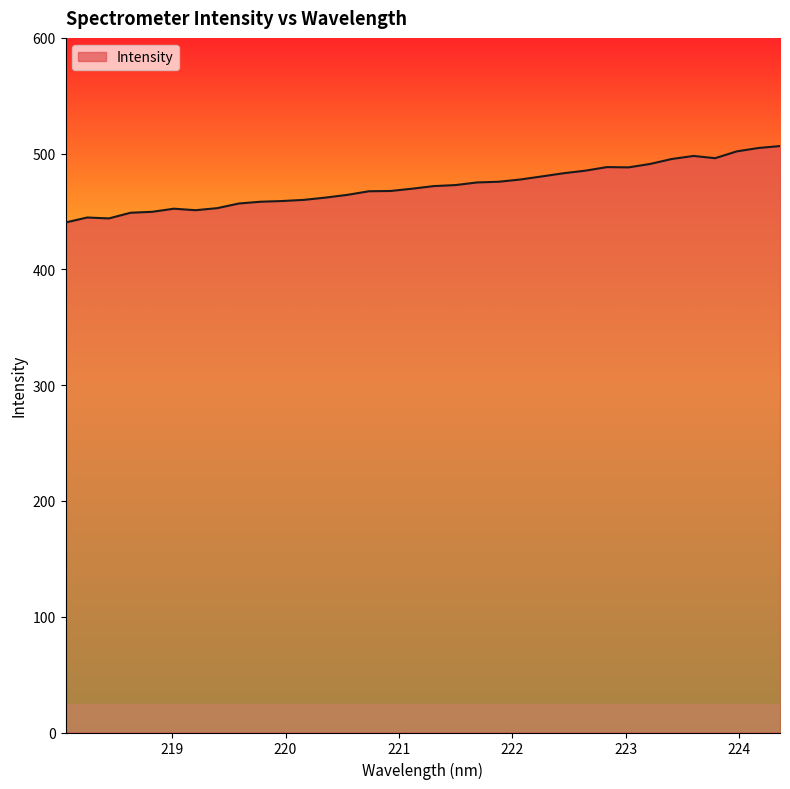

What is the greatest value displayed?

506.6